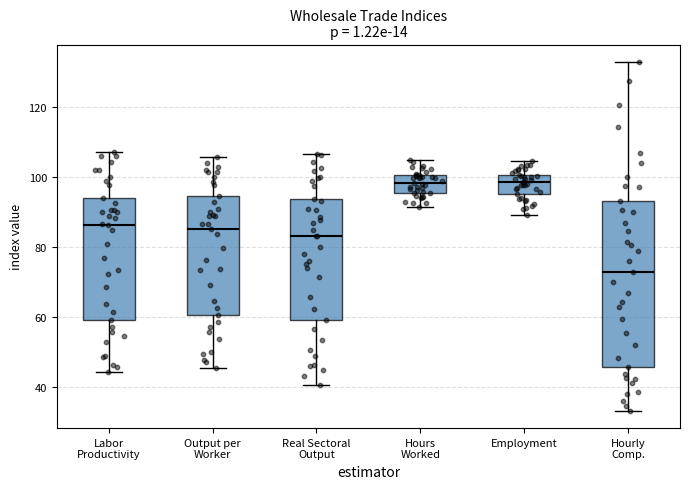

Reading left to right, transcribe this box plot: for each box, give where its median line is, the range the box spans, and where its two whiskers end, as read against the y-axis. The values are not printed on the chart, so give them approximately, as read against the axis.

Labor Productivity: median 86, box 60 to 94, whiskers 44 to 108
Output per Worker: median 86, box 60 to 94, whiskers 46 to 106
Real Sectoral Output: median 84, box 60 to 94, whiskers 40 to 106
Hours Worked: median 98, box 96 to 100, whiskers 92 to 104
Employment: median 98, box 96 to 100, whiskers 90 to 104
Hourly Comp.: median 72, box 46 to 94, whiskers 34 to 132